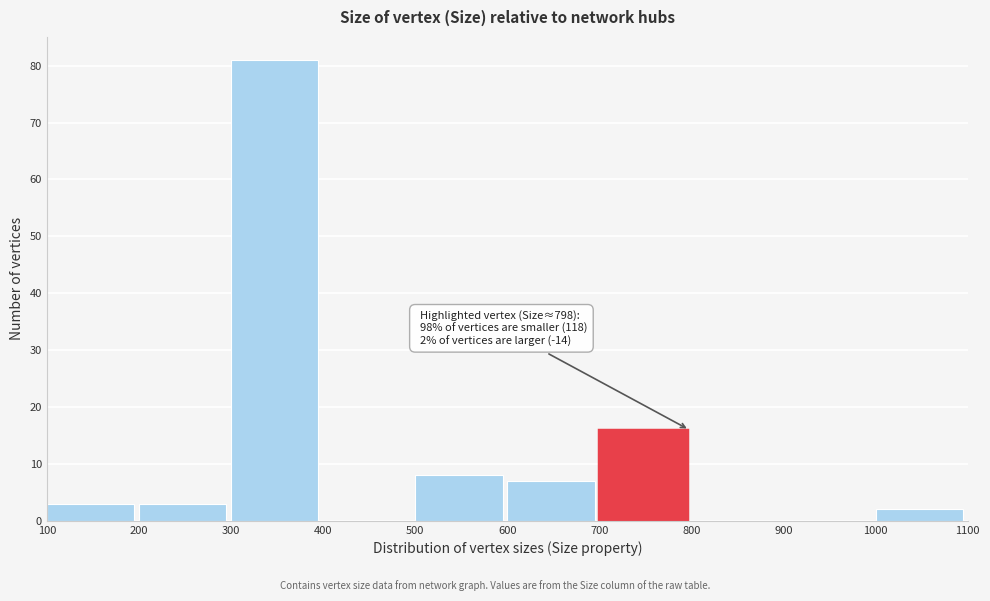

Over which range of the x-axis is the bar tallest?

300 to 400